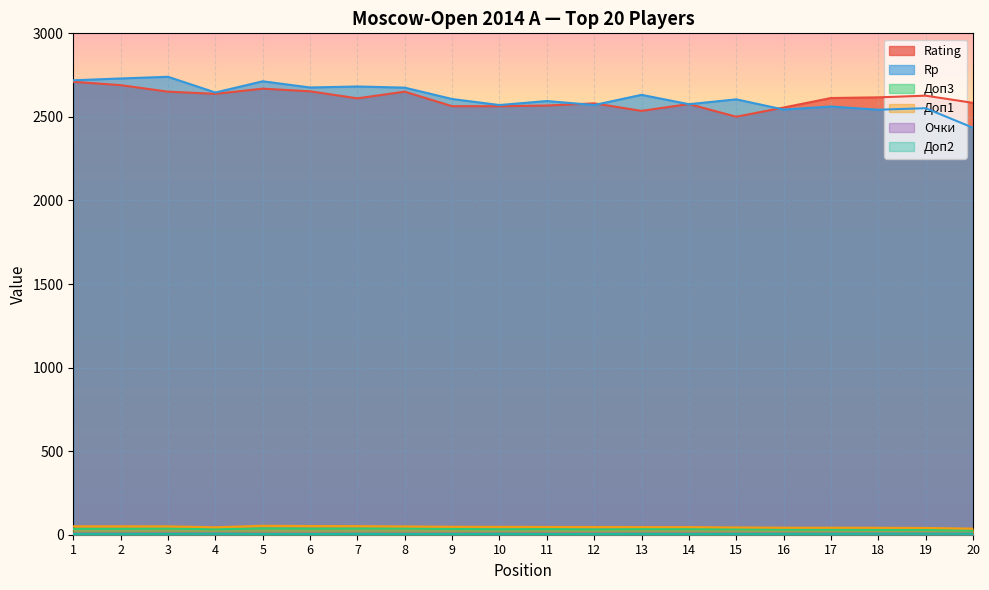

What are all the series names shown in the legend?

Rating, Rp, Доп3, Доп1, Очки, Доп2